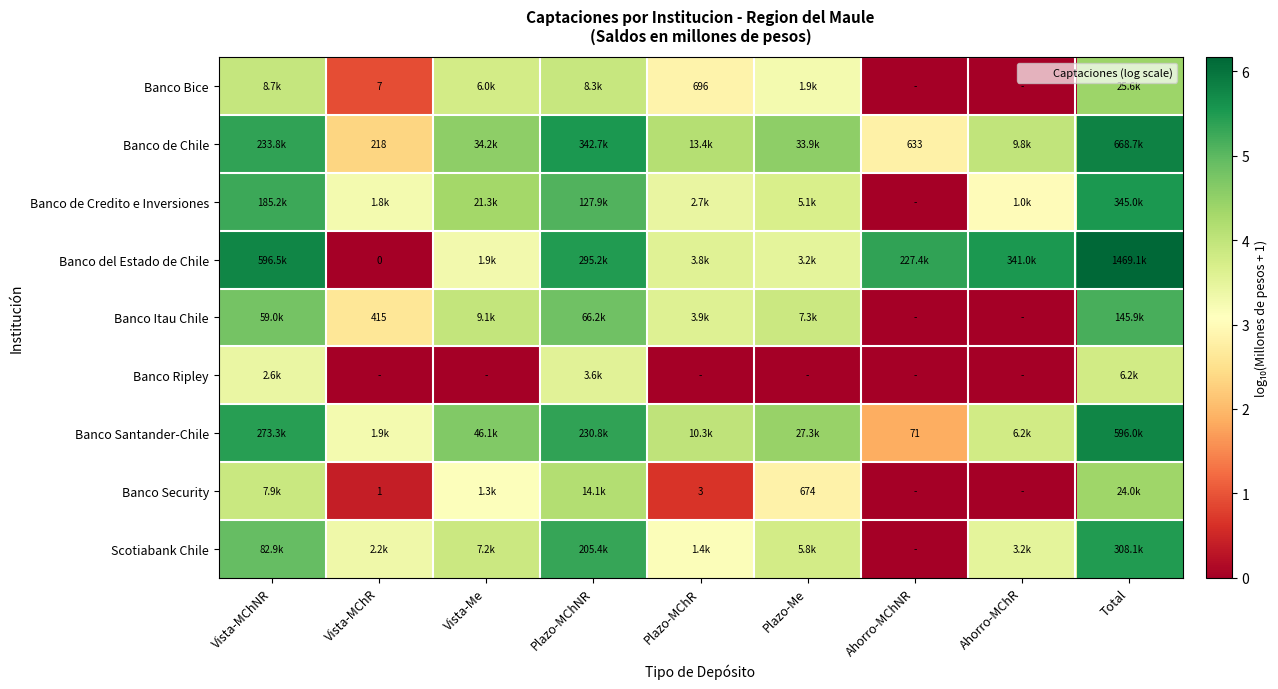

What is the spread (max minus min) of values at Vista-MChNR?

2.4